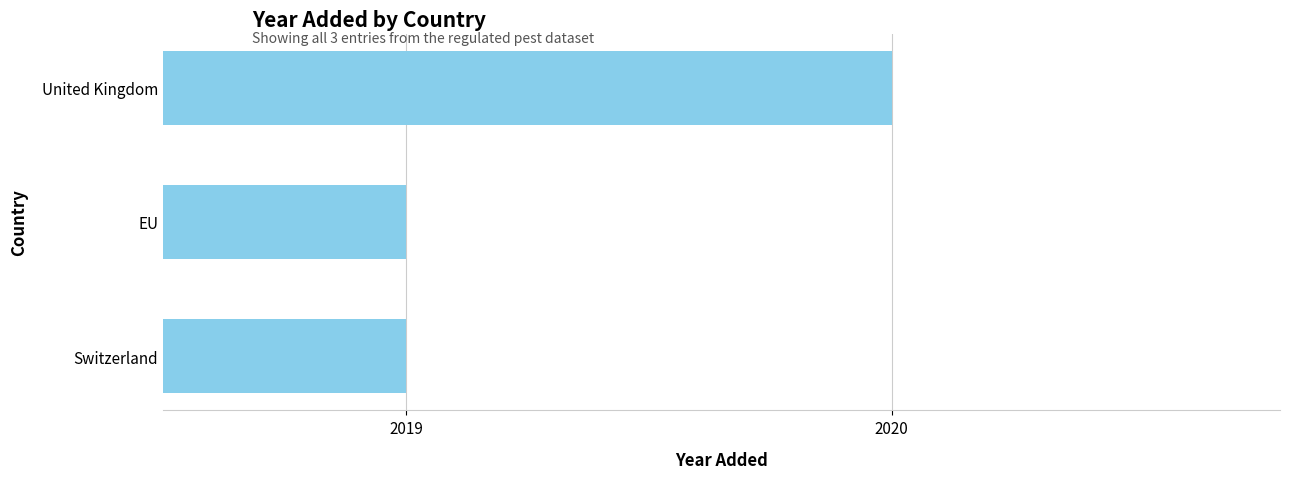

What is the greatest value displayed?

2020